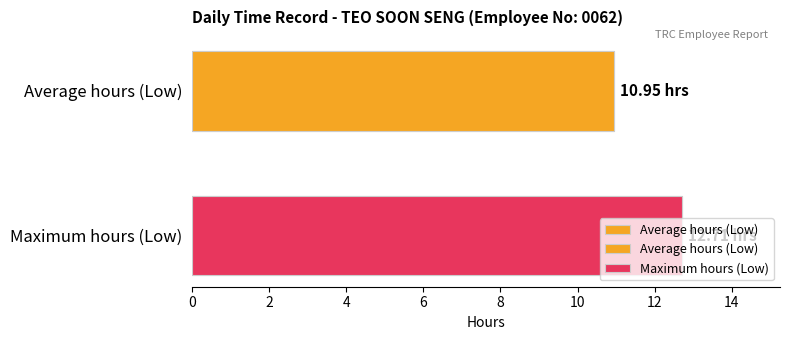

Is it true that the value at Maximum hours (Low) is 12.7?

True